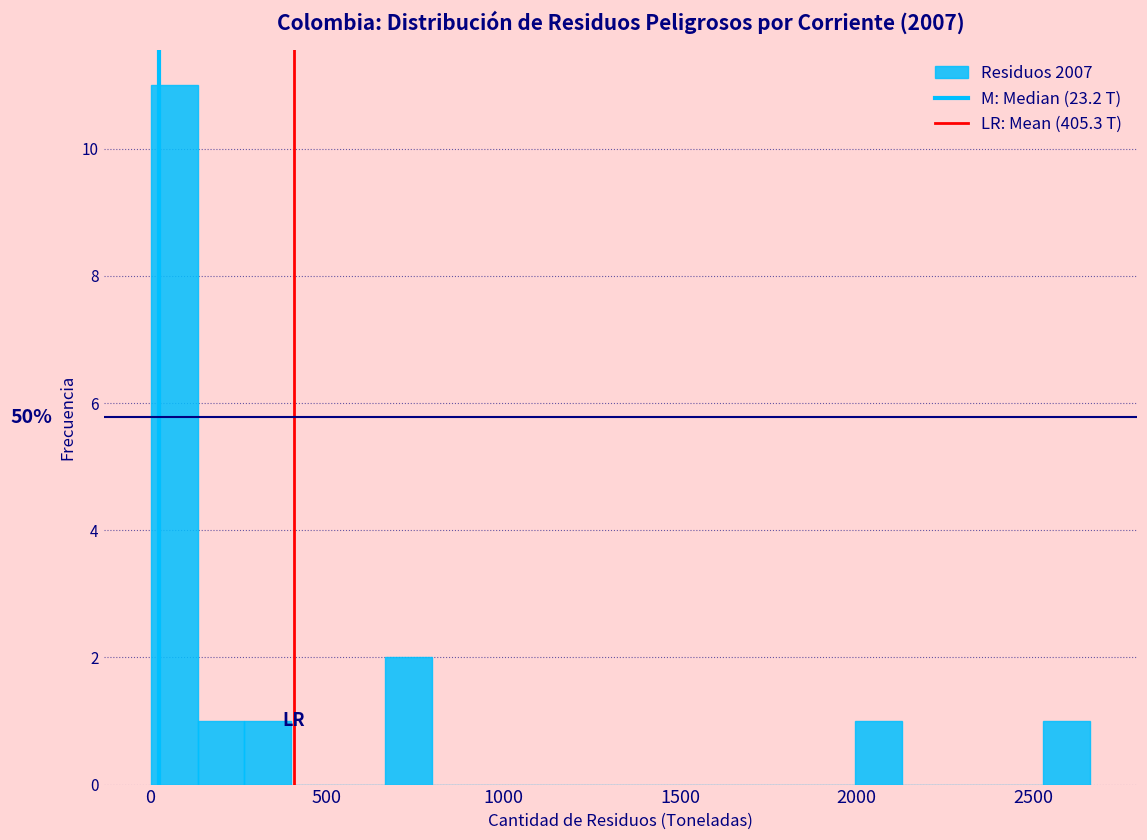

Around what value on the x-axis is the tallest bar? Give the approximate position of its centre, as read against the axis.

50